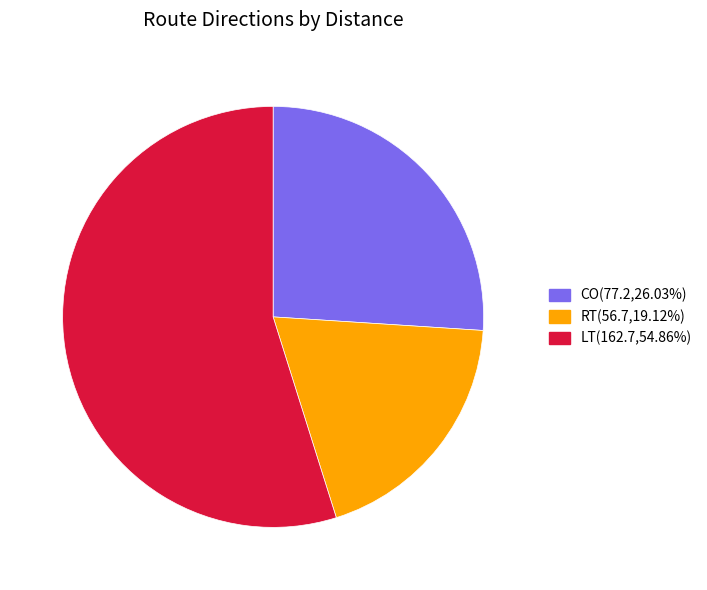

Does any single category account for the majority?

Yes